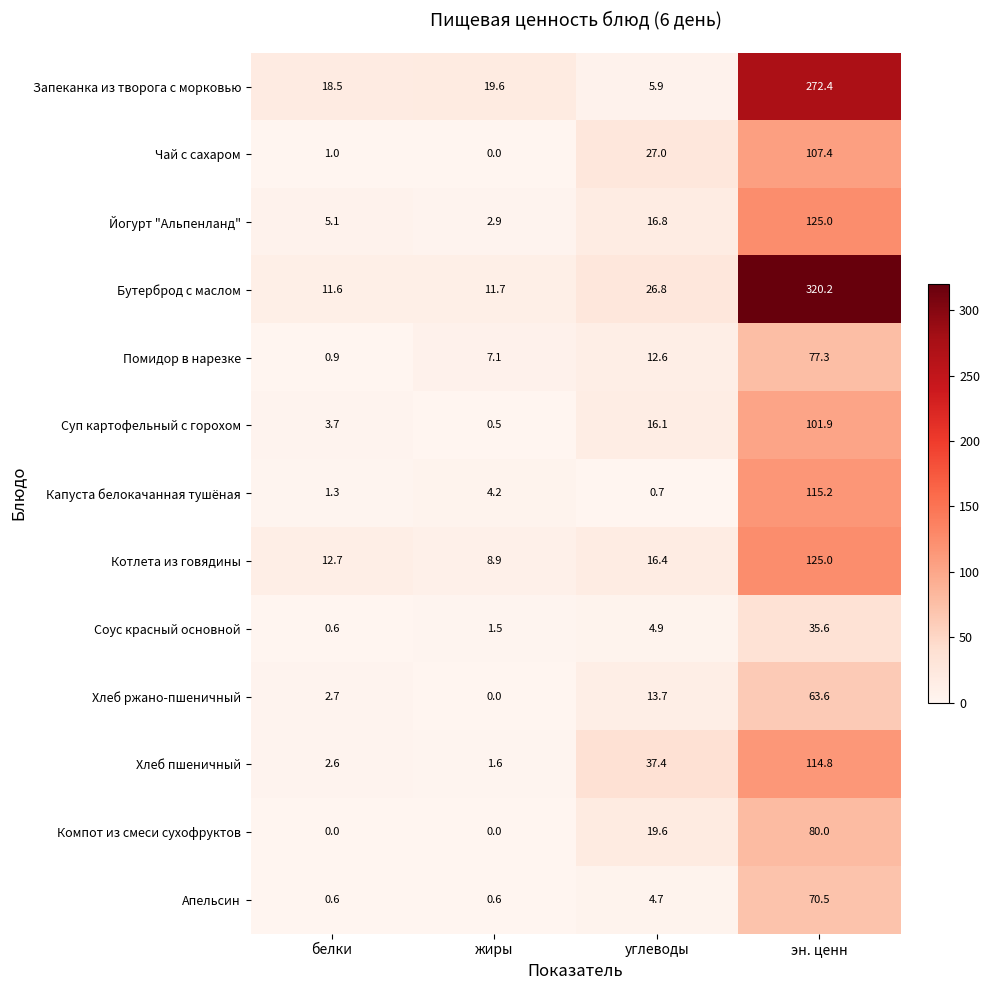

Which series changed the most between белки and жиры?

Помидор в нарезке